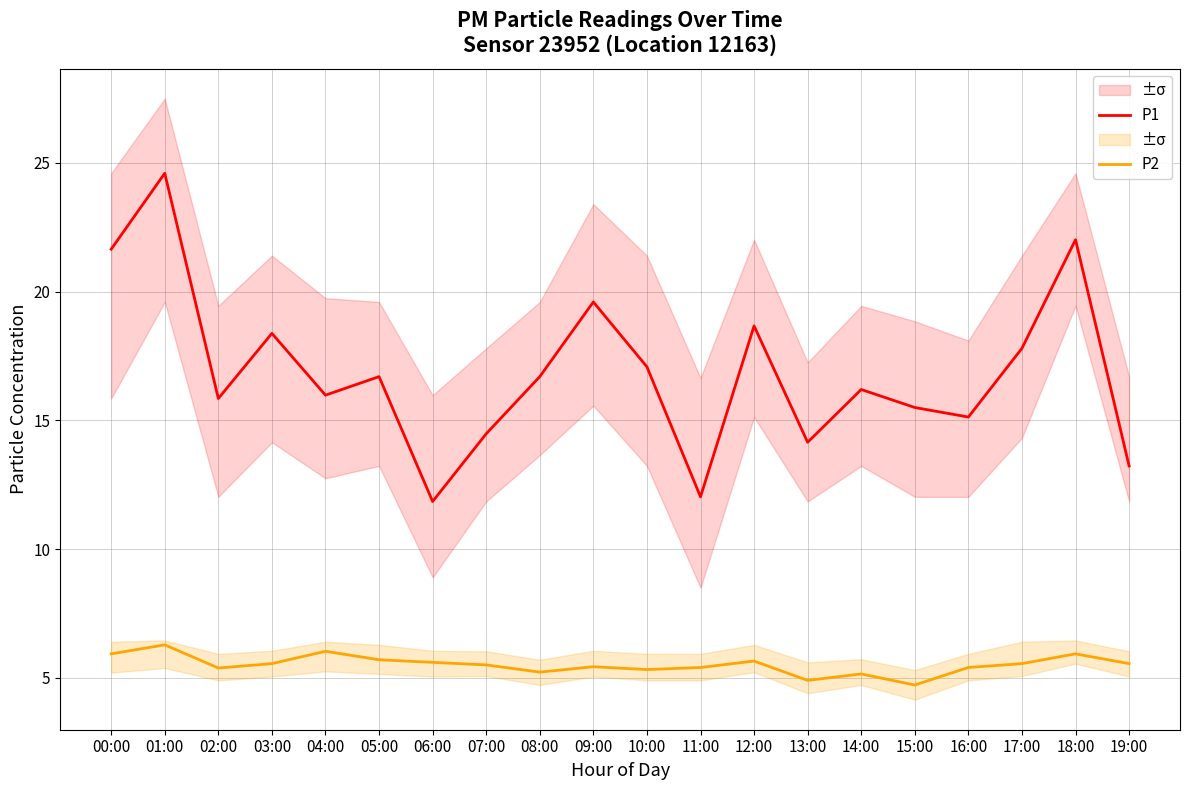

What is the difference between the maximum and second lowest values in the P2 series?

1.4